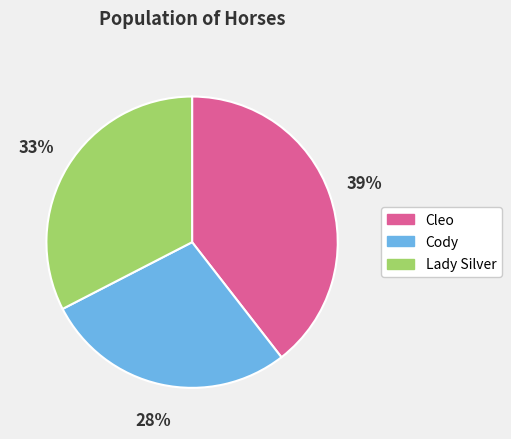

Do Cleo and Cody together represent more than half of the pie?

Yes